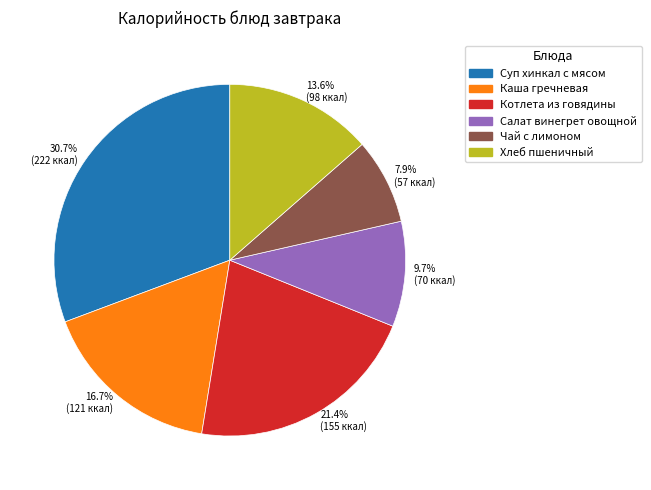

Is there any slice that represents more than half of the pie?

No